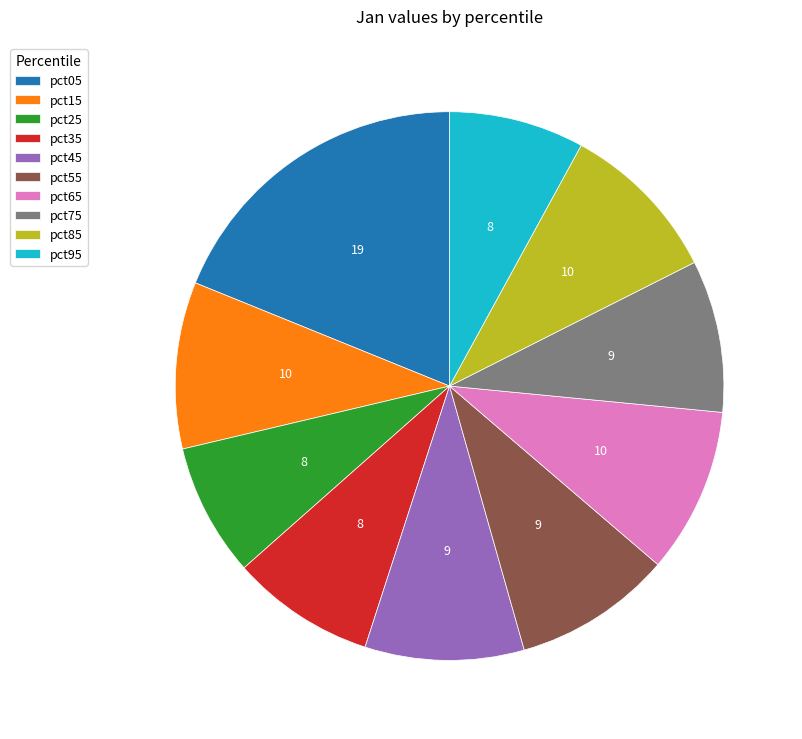

True or false: pct05 accounts for 19% of the total.

True